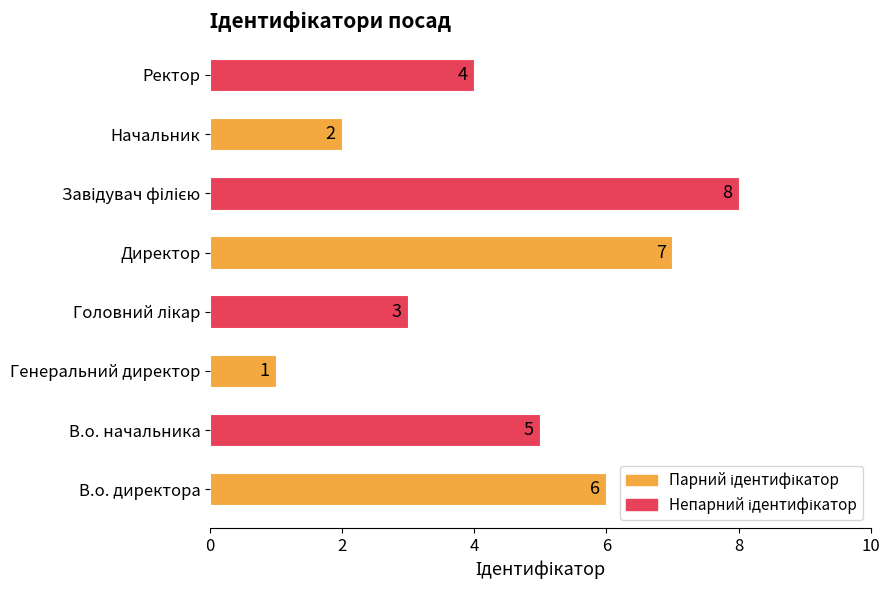

The chart shows a value of 7 at Директор. True or false?

True